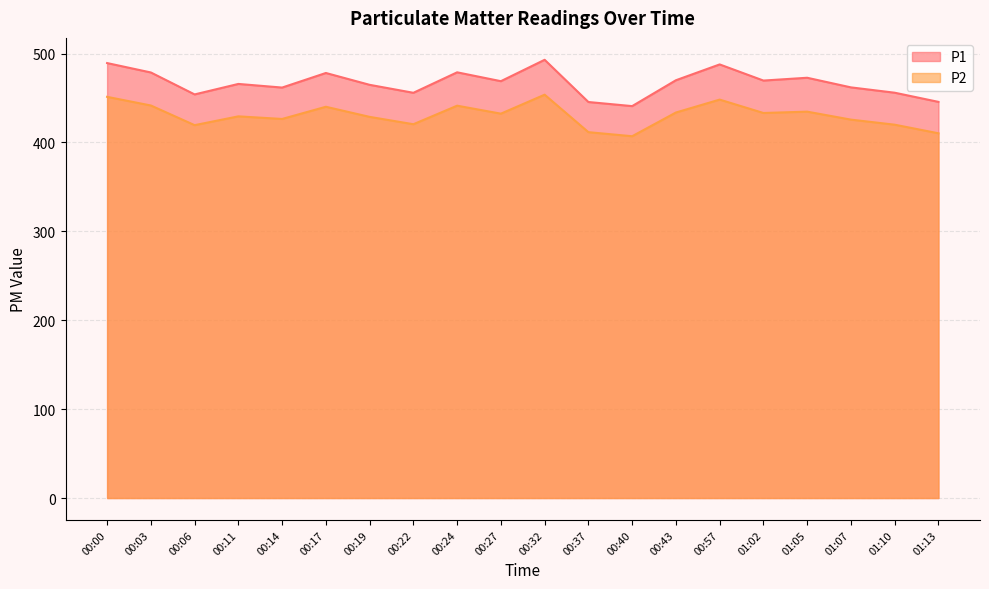

Rank the series by their average value, from lowest to highest.

P2, P1